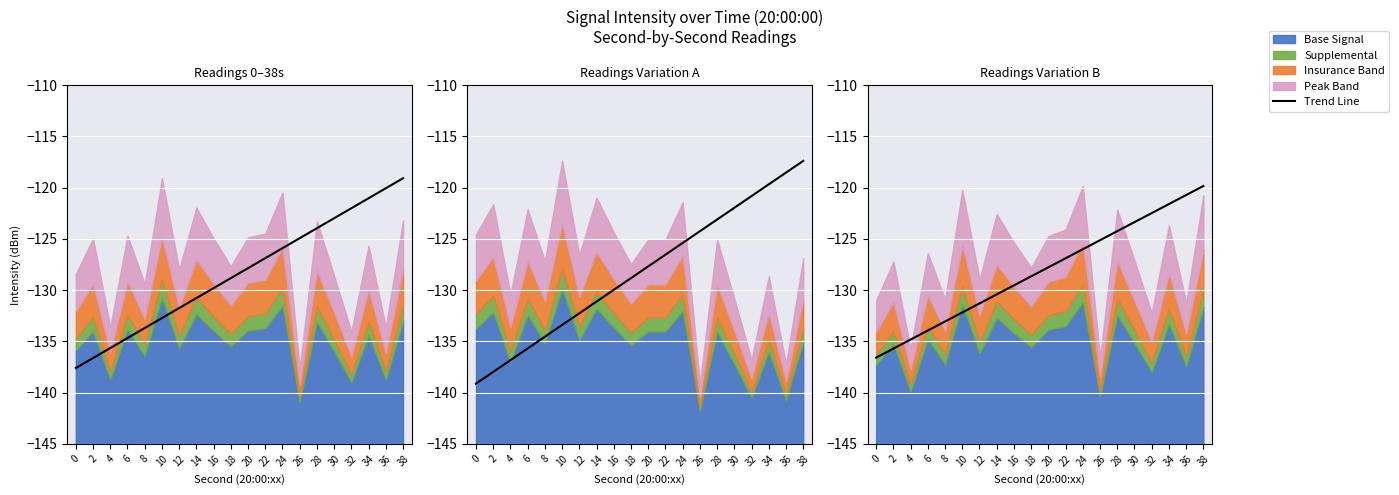

What is the difference between the maximum and second lowest values?

15.9